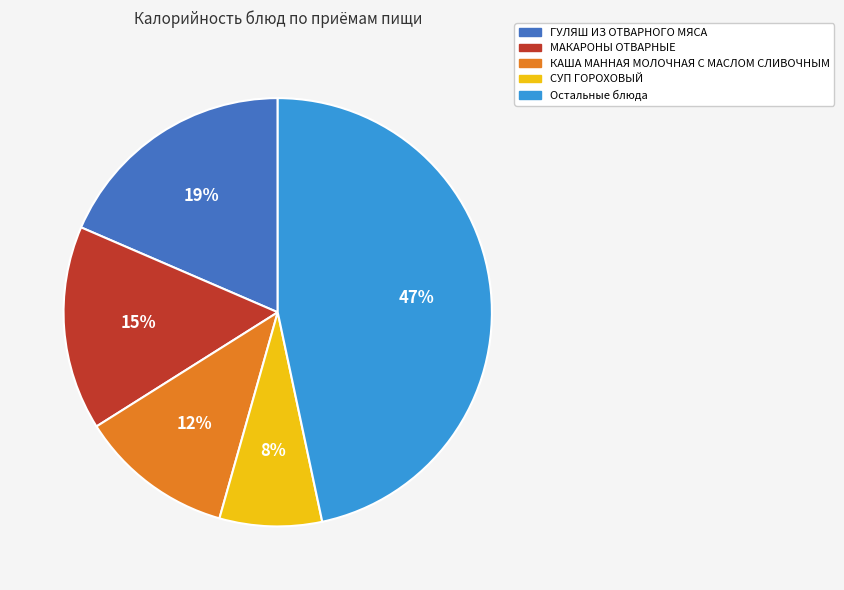

To the nearest percent, what is the average slice percentage?

20%